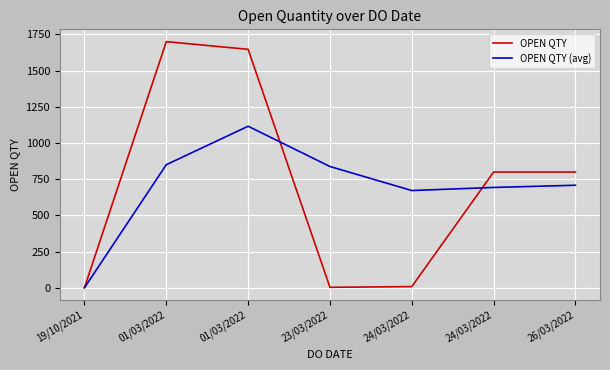

List the labels in order of OPEN QTY (avg) value, smallest first.

19/10/2021, 24/03/2022, 24/03/2022, 26/03/2022, 23/03/2022, 01/03/2022, 01/03/2022